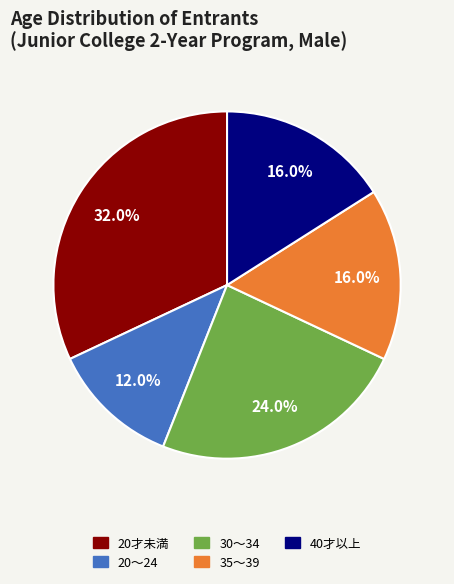

The 20才未満 slice represents 32% of the pie. True or false?

True